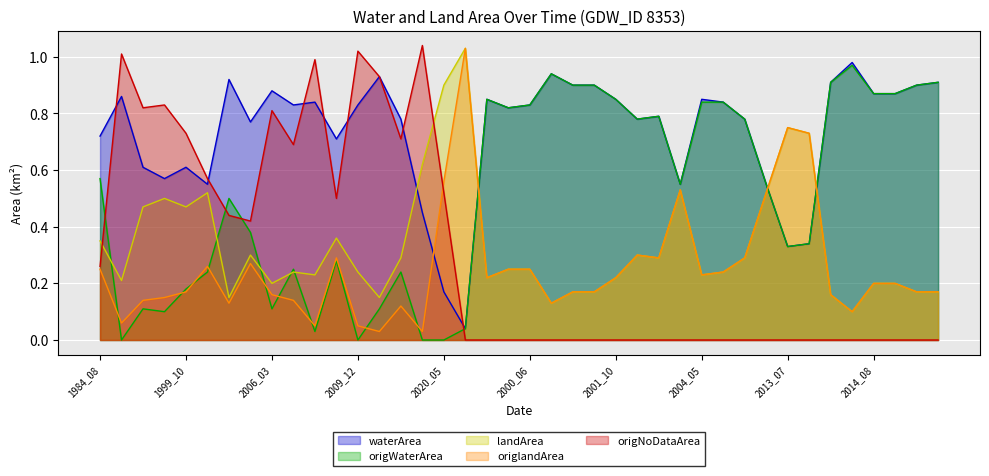

What are all the series names shown in the legend?

waterArea, origWaterArea, landArea, origlandArea, origNoDataArea